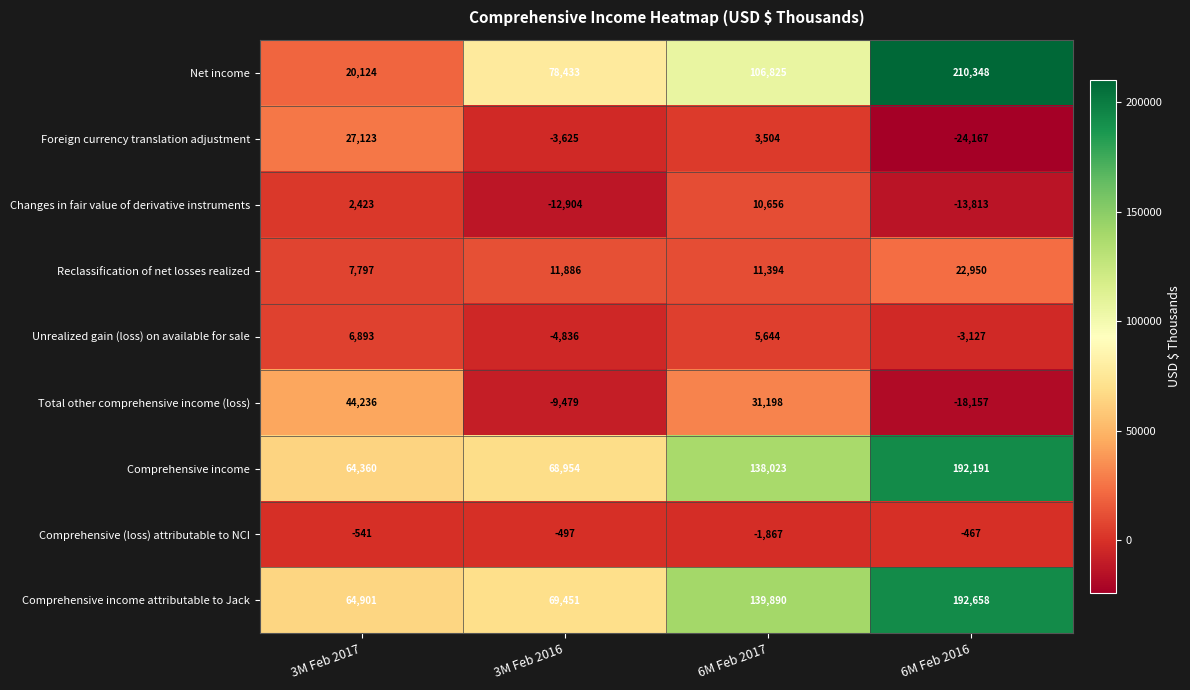

Rank the series at 3M Feb 2016 from lowest to highest value.

Changes in fair value of derivative instruments, Total other comprehensive income (loss), Unrealized gain (loss) on available for sale, Foreign currency translation adjustment, Comprehensive (loss) attributable to NCI, Reclassification of net losses realized, Comprehensive income, Comprehensive income attributable to Jack, Net income